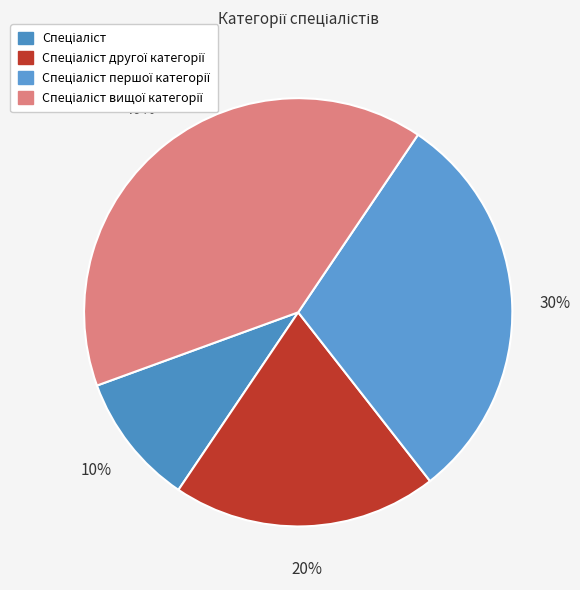

How many slices are in this pie chart?

4